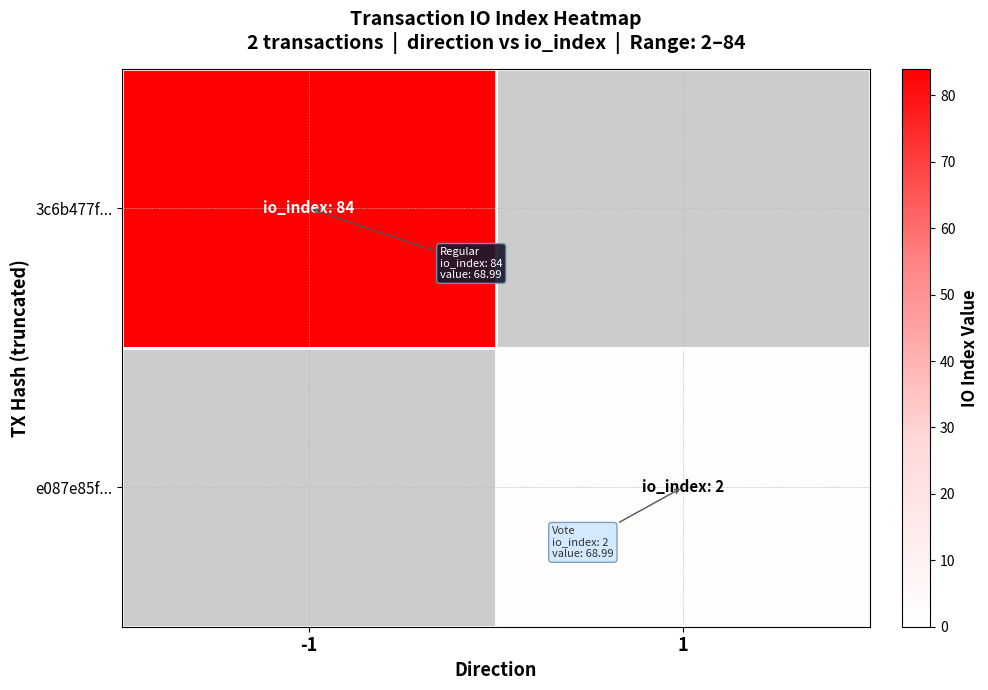

Rank the categories by e087e85f... value from lowest to highest.

-1, 1